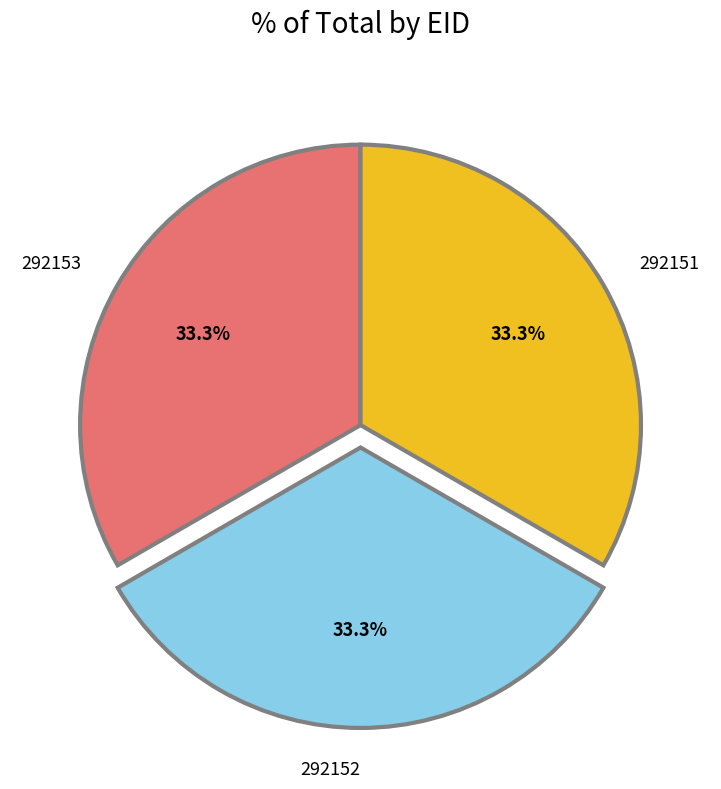

Approximately how many times larger is the value at 292152 compared to 292151?

1.0